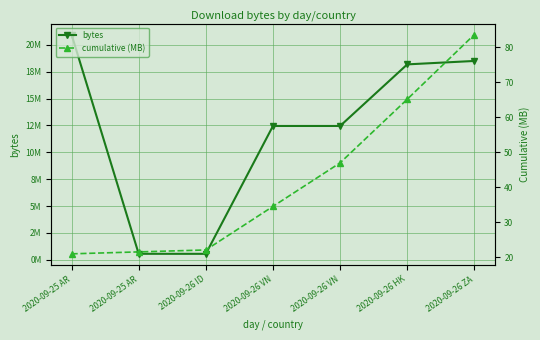

What is the label of the 5th point from the right?

2020-09-26 ID